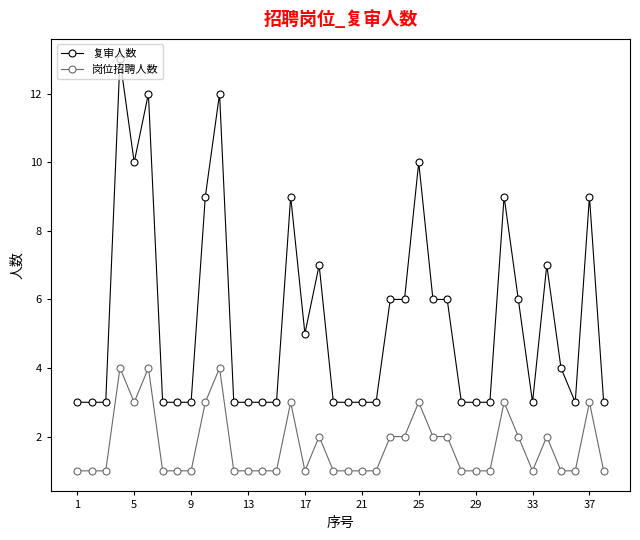

Which series has the widest spread of values?

复审人数